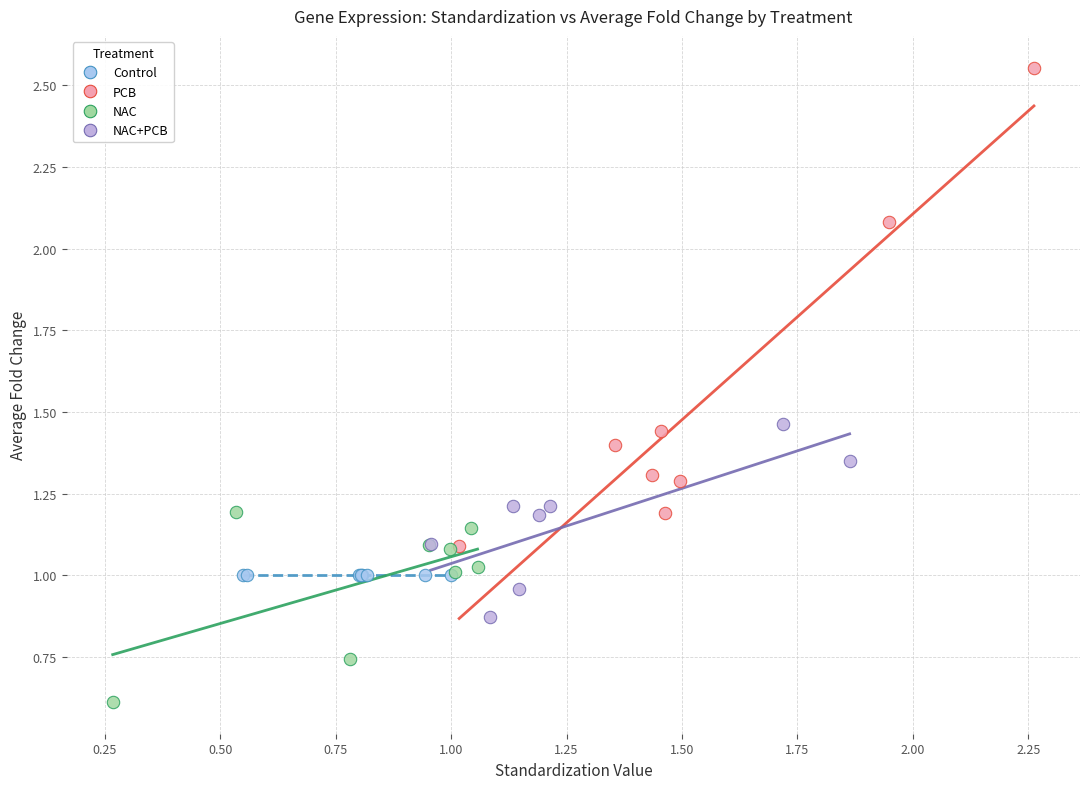

Which series has the largest Y range (max minus min)?

PCB